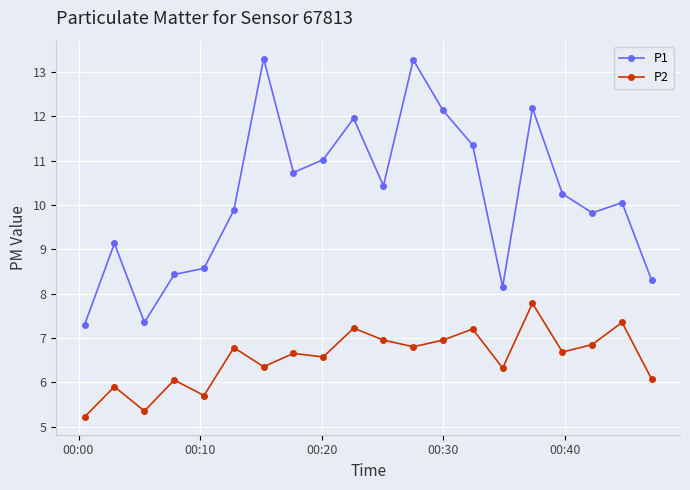

What is the value of the P1 point at the 13th from the left?

12.1